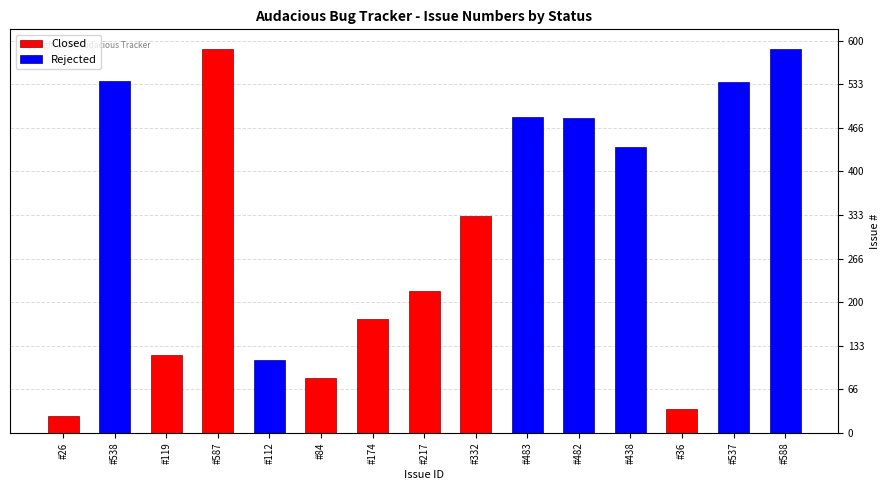

What is the label of the 8th bar from the right?

#217